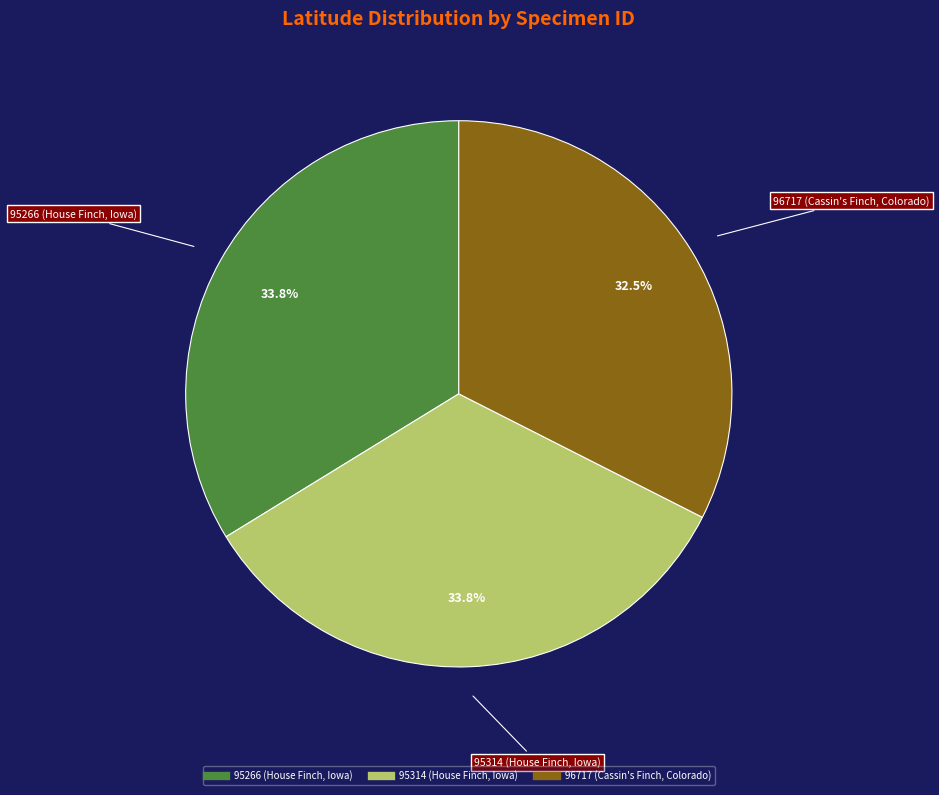

The 96717 (Cassin's Finch, Colorado) slice represents 20% of the pie. True or false?

False